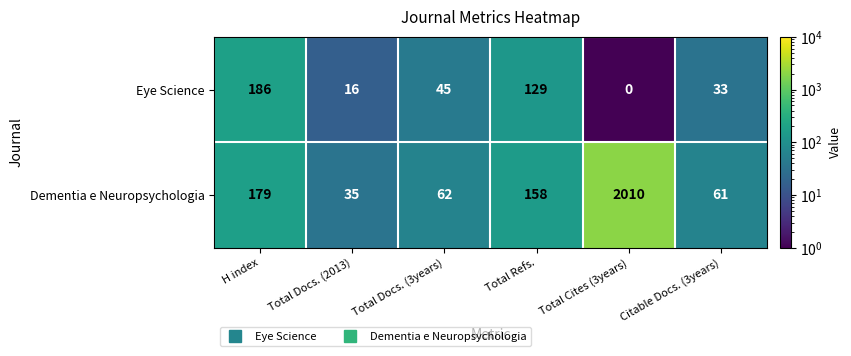

At how many categories does at least one series exceed 793?

1